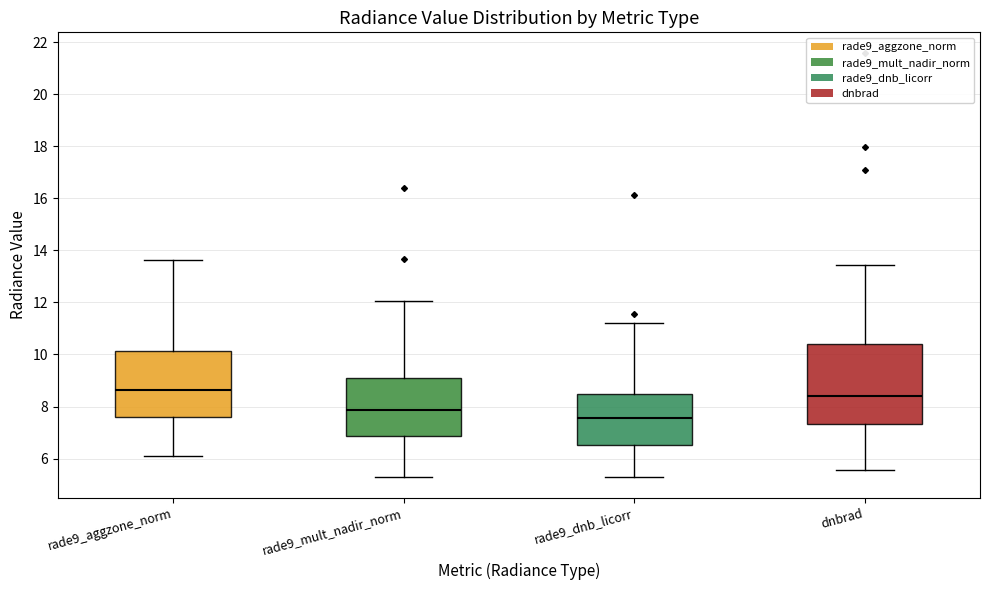

Which box's median line is the highest?

rade9_aggzone_norm